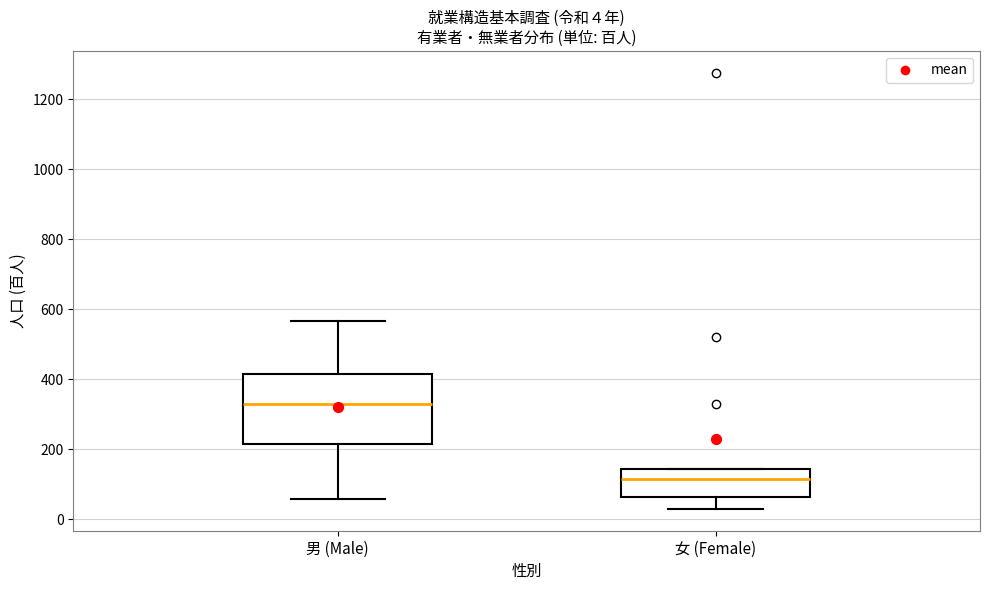

Comparing the boxes themselves (not the whiskers), which one is the tallest?

男 (Male)